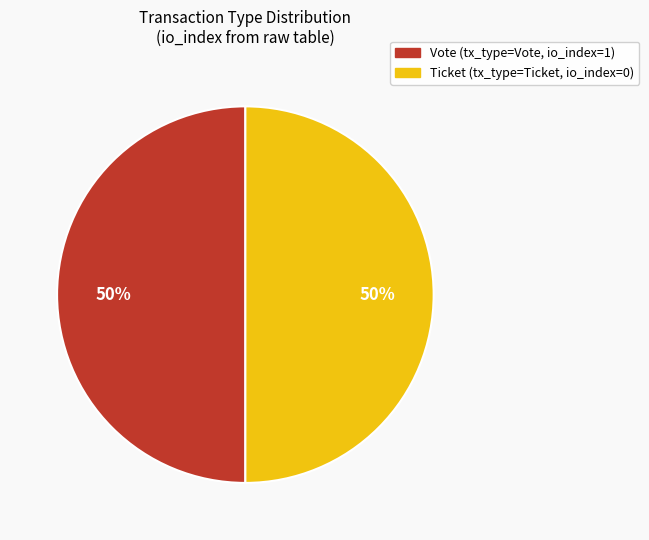

To the nearest percent, what is the average slice percentage?

50%